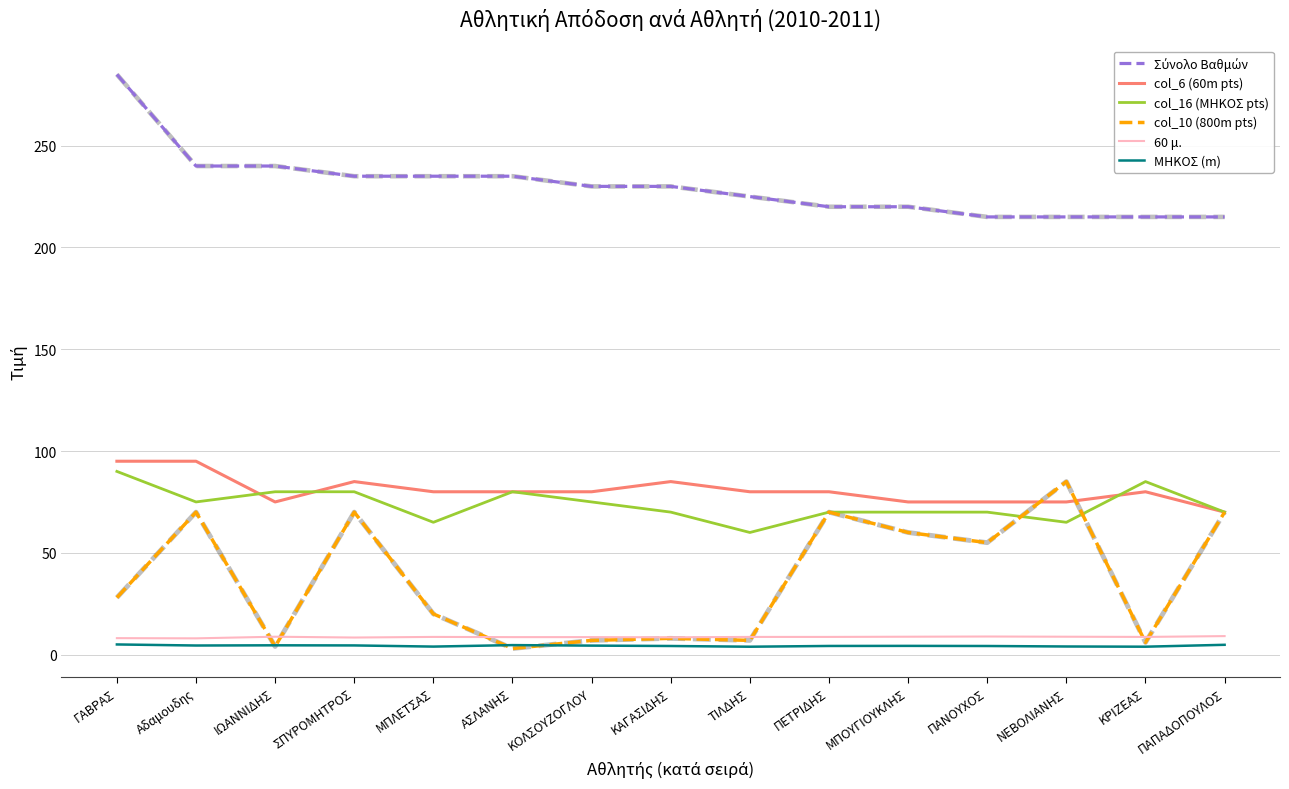

What position from the right is ΓΑΒΡΑΣ?

15